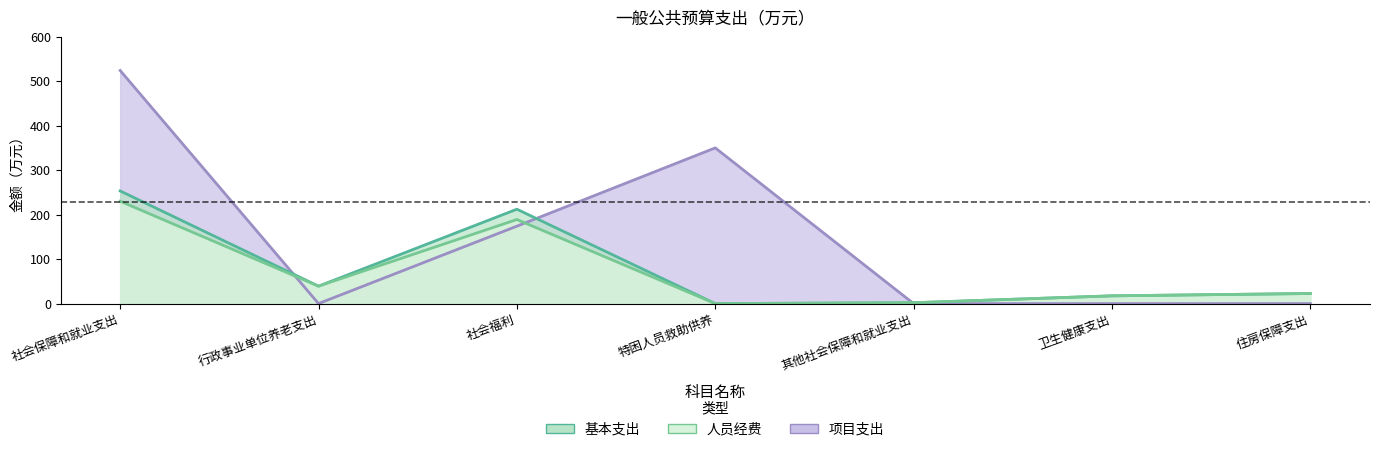

What are all the series names shown in the legend?

基本支出, 人员经费, 项目支出